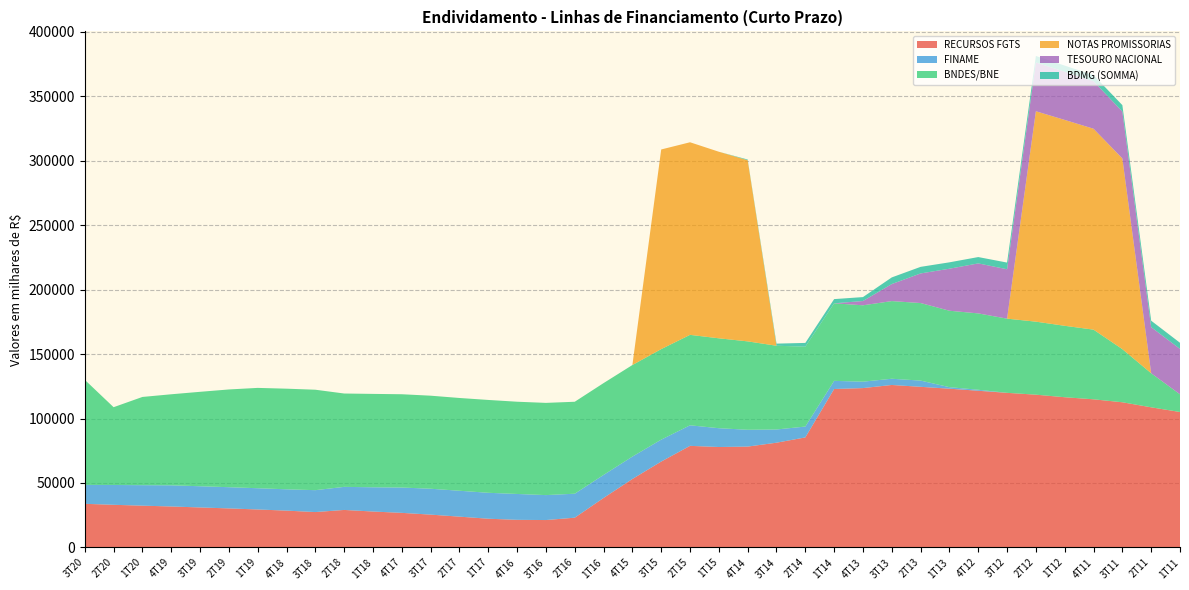

What is the highest value of the RECURSOS FGTS series?

126044.0